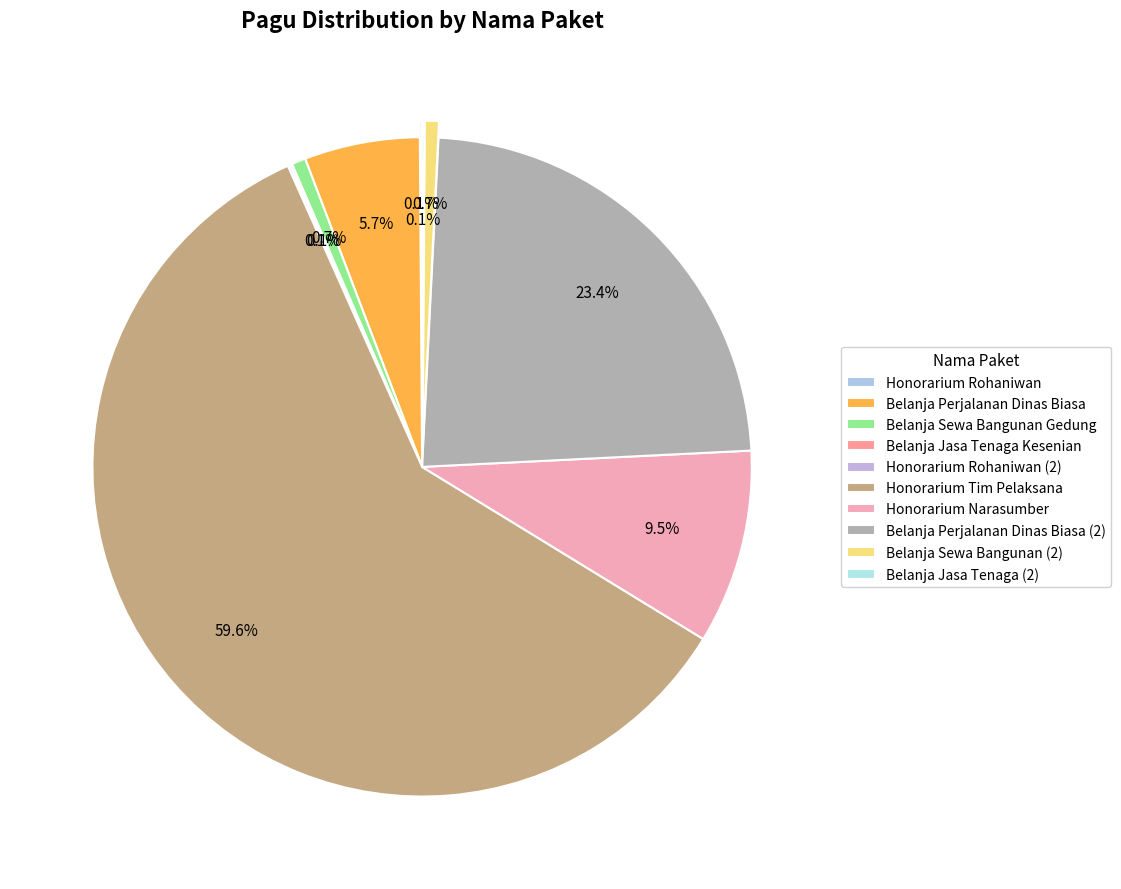

Which slice is the largest?

Honorarium Tim Pelaksana